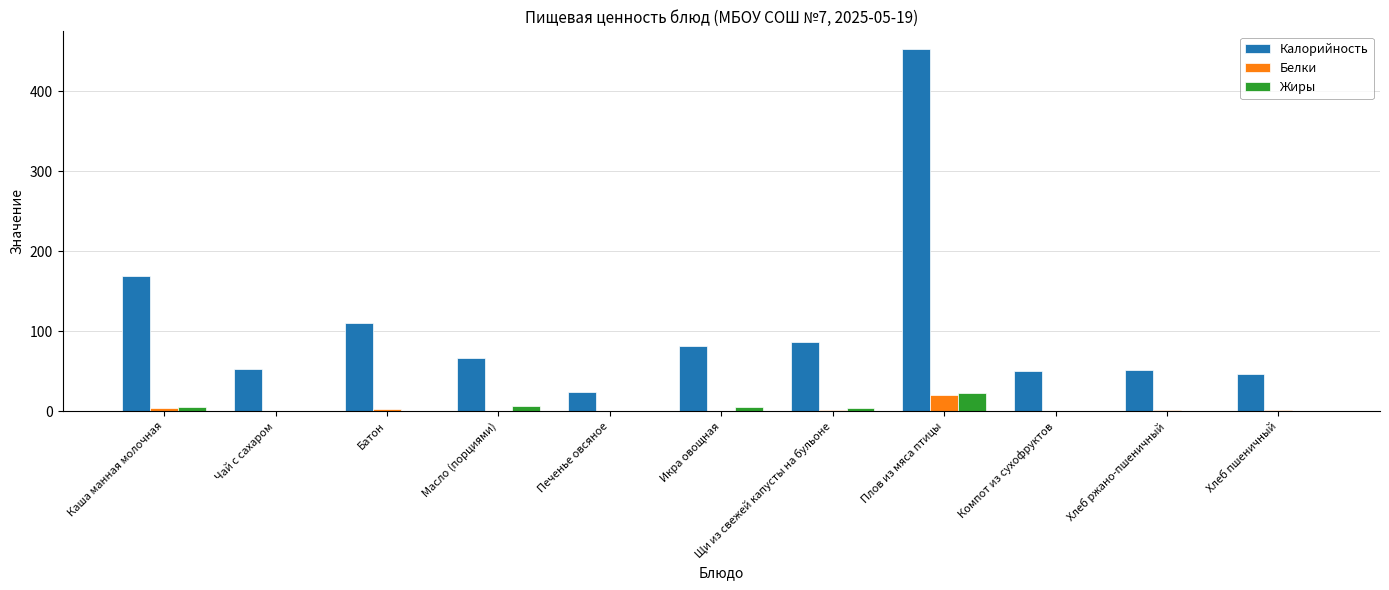

How many data points in Калорийность are above 66?

6